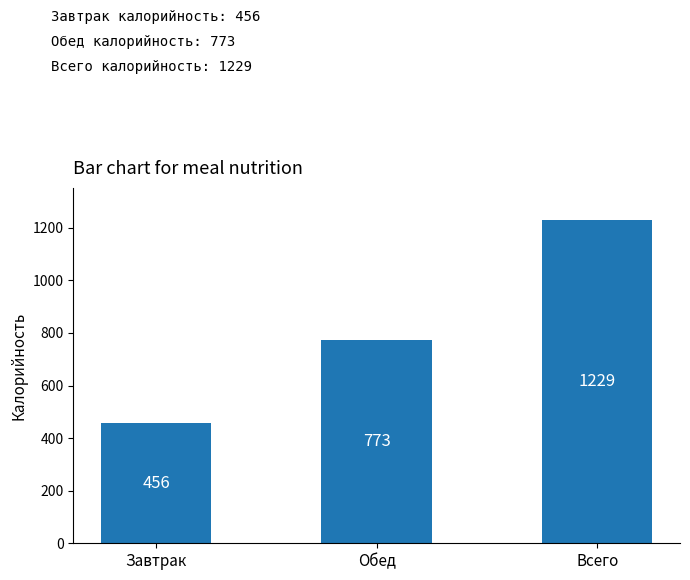

Between Всего and Завтрак, which is larger?

Всего